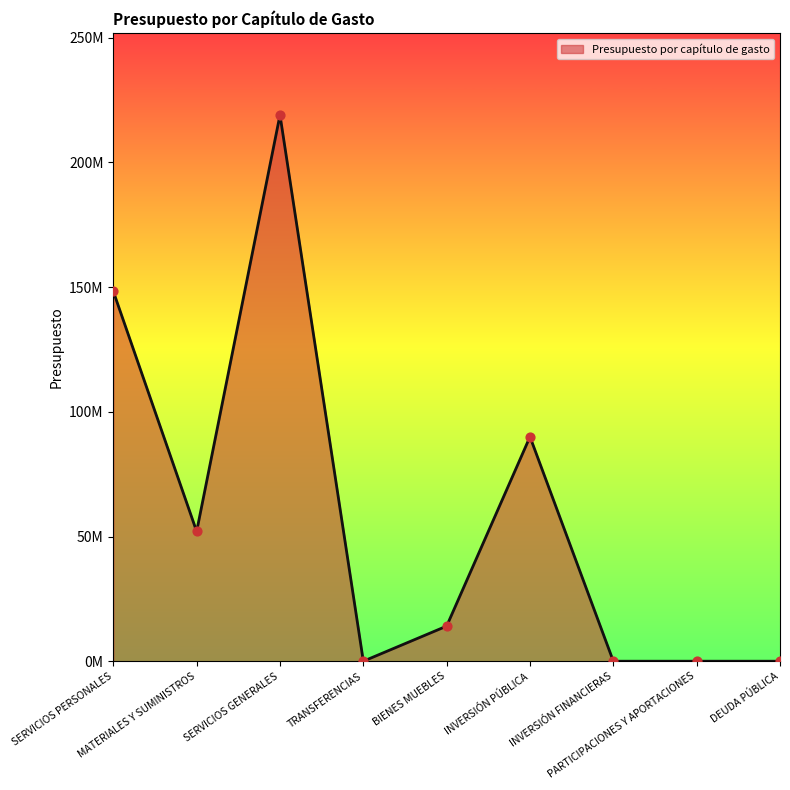

Which has a higher value, SERVICIOS PERSONALES or INVERSIÓN FINANCIERAS?

SERVICIOS PERSONALES